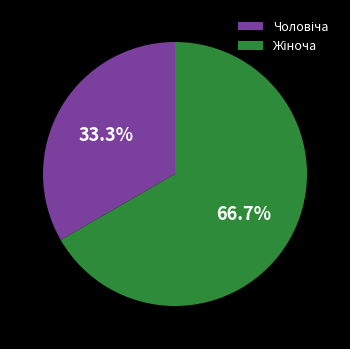

Is there a majority slice in this chart?

Yes